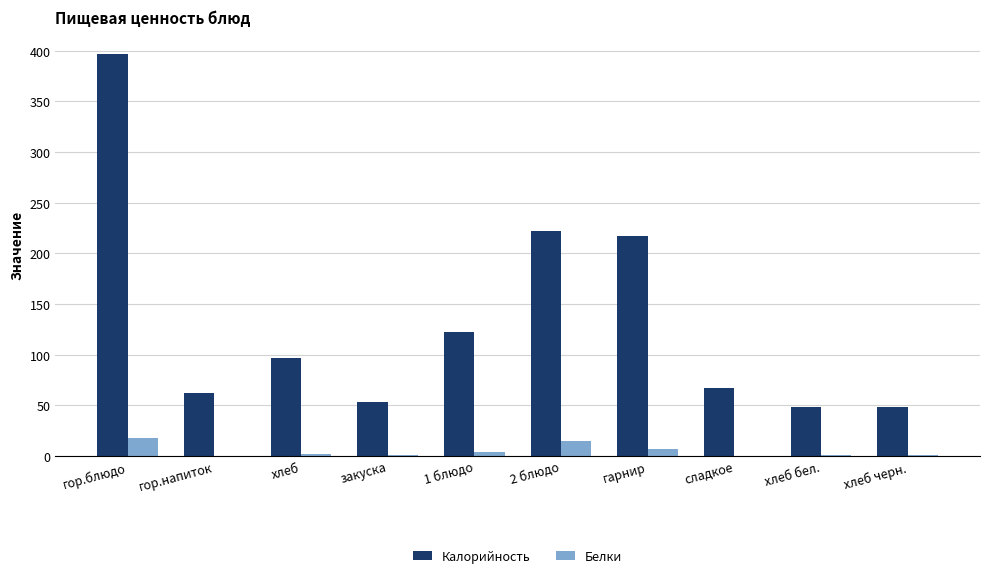

Which category has the highest value in the Калорийность series?

гор.блюдо